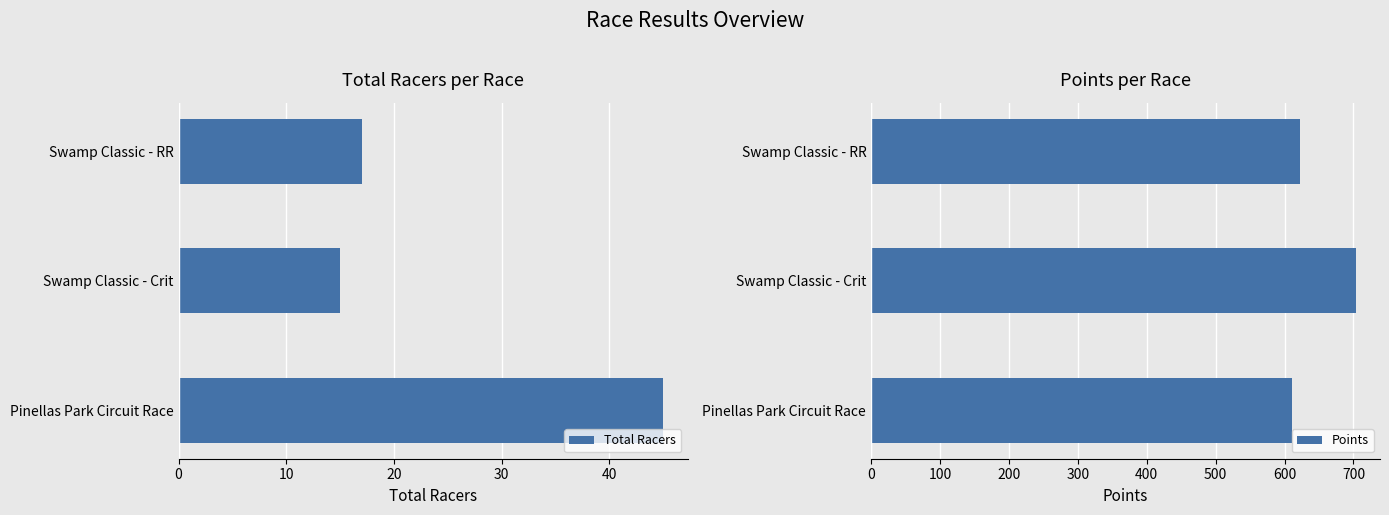

The Total Racers series shows 7.9 at 0. True or false?

False